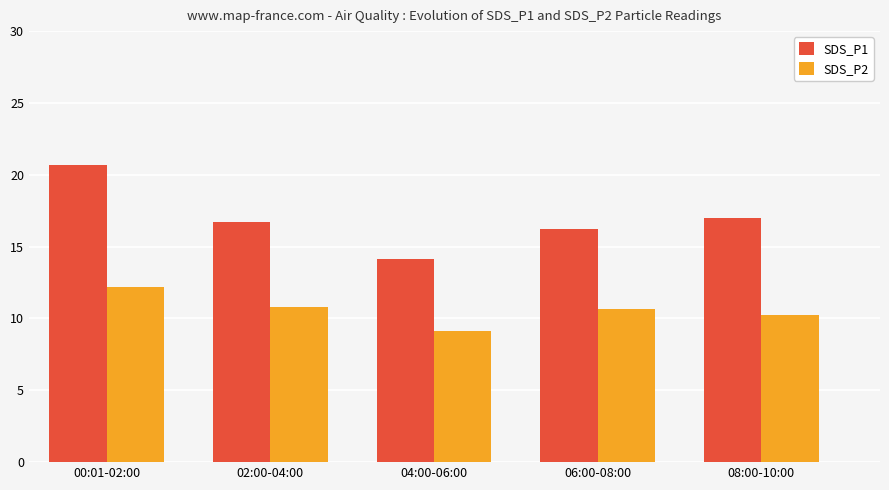

What is the label of the 3rd bar from the right?

04:00-06:00